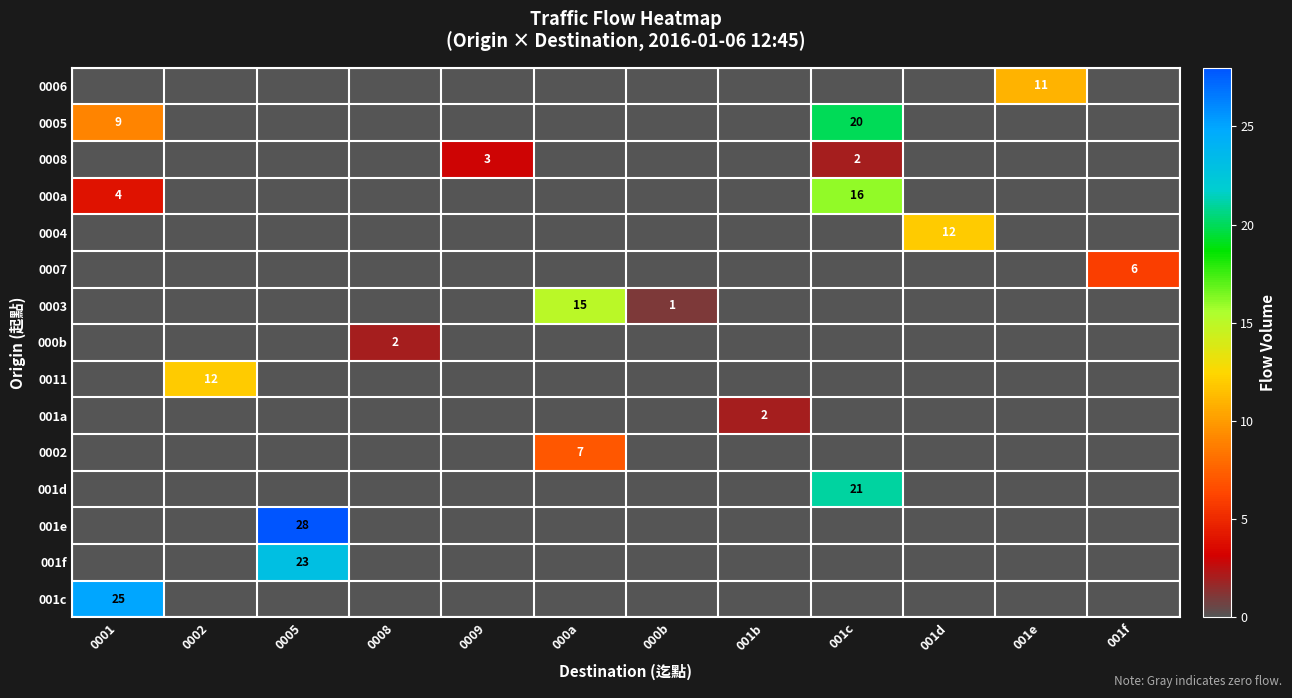

The 000b series shows 2 at 0008. True or false?

True